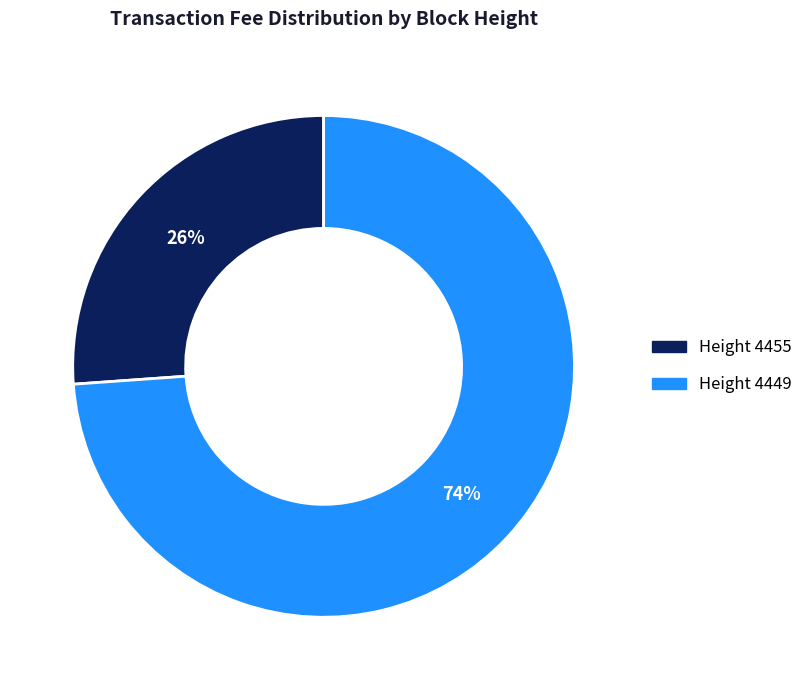

To the nearest percent, what is the average slice percentage?

50%